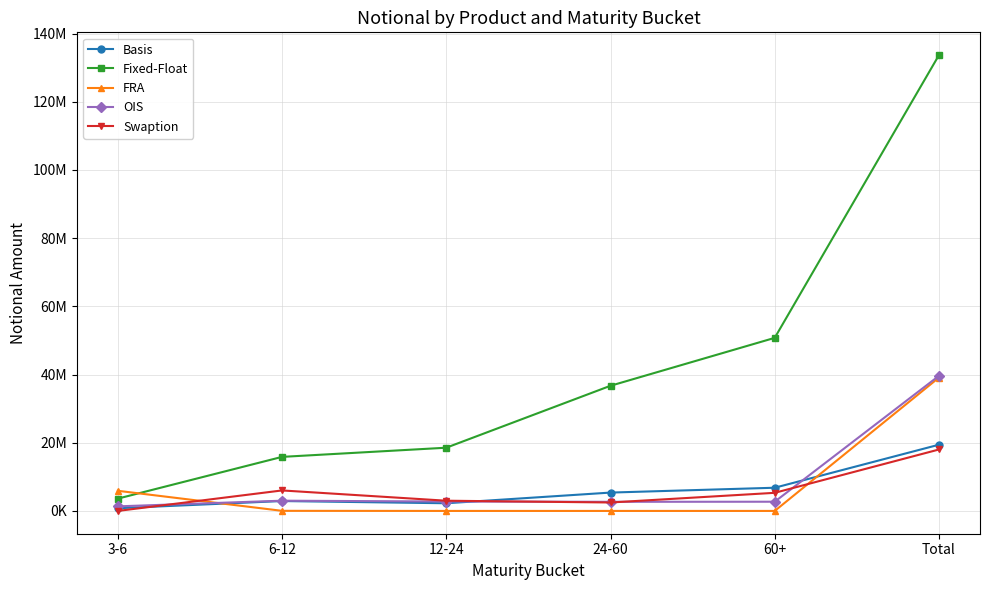

Does the chart have visible grid lines?

Yes